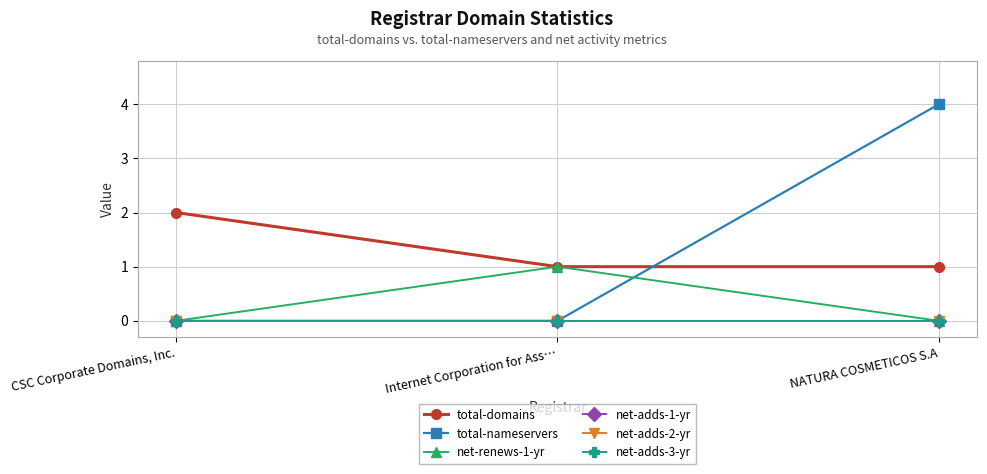

Reading left to right, what are all the values shown in this chart?

total-domains: 2	1	1
total-nameservers: 0	0	4
net-renews-1-yr: 0	1	0
net-adds-1-yr: 0	0	0
net-adds-2-yr: 0	0	0
net-adds-3-yr: 0	0	0